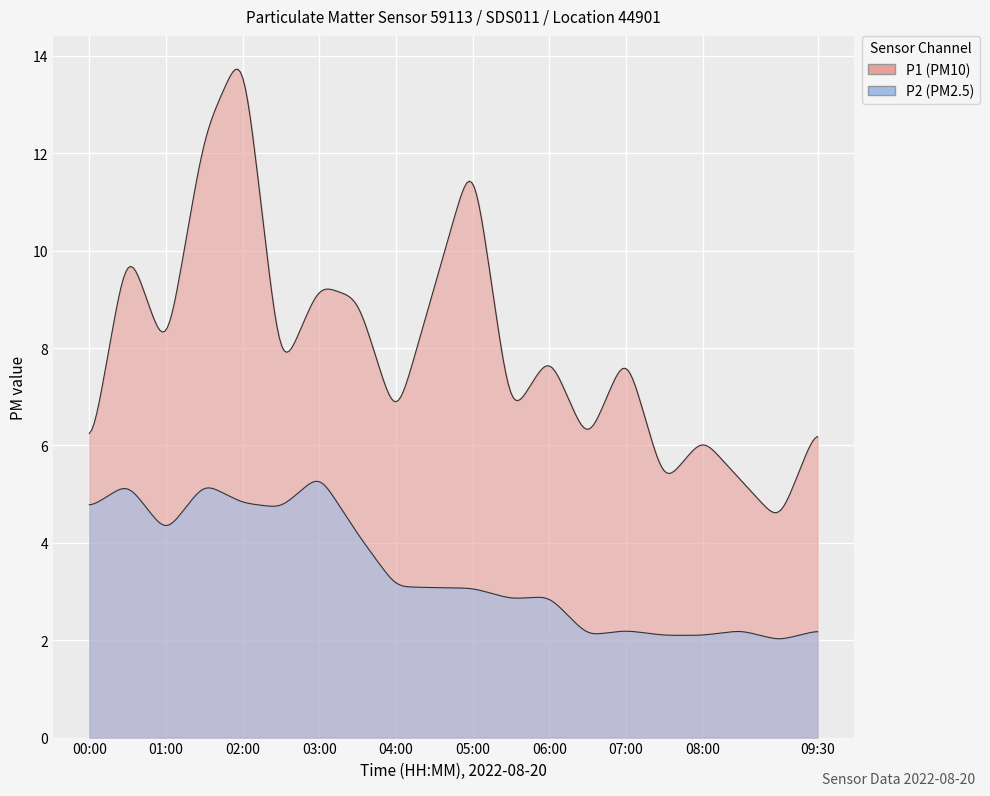

List the series in order of their overall mean, highest first.

P1, P2